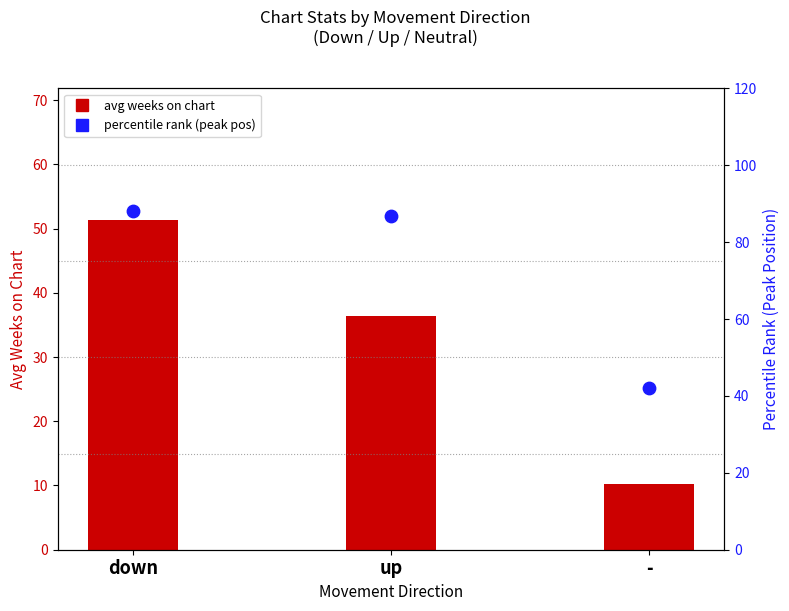

Which series reaches the maximum Y coordinate?

percentile rank (peak pos)